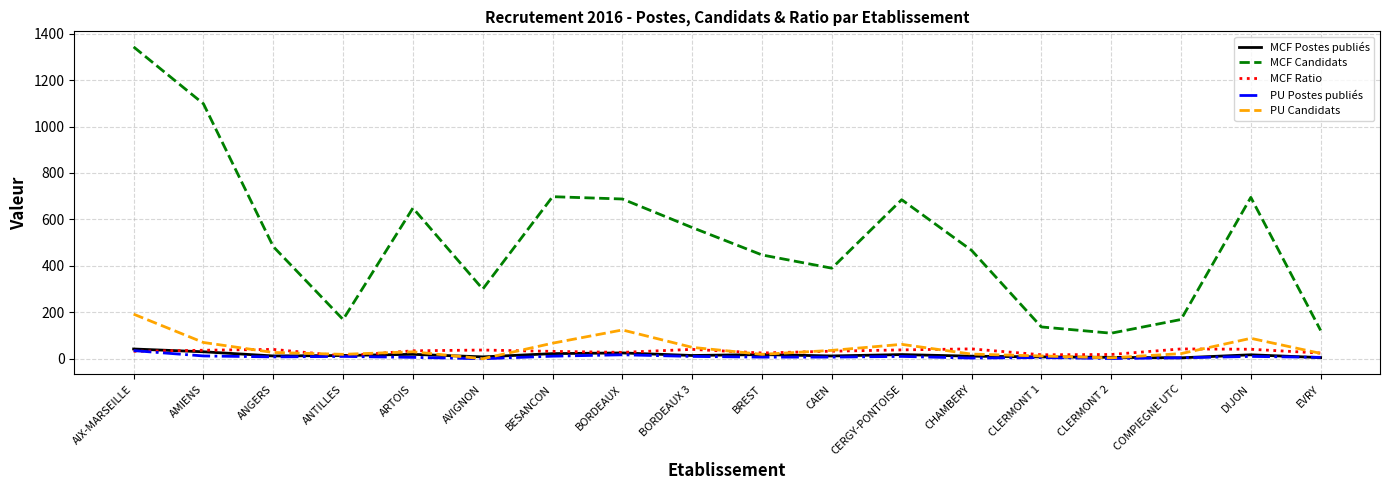

Which series has the largest total across all categories?

MCF Candidats